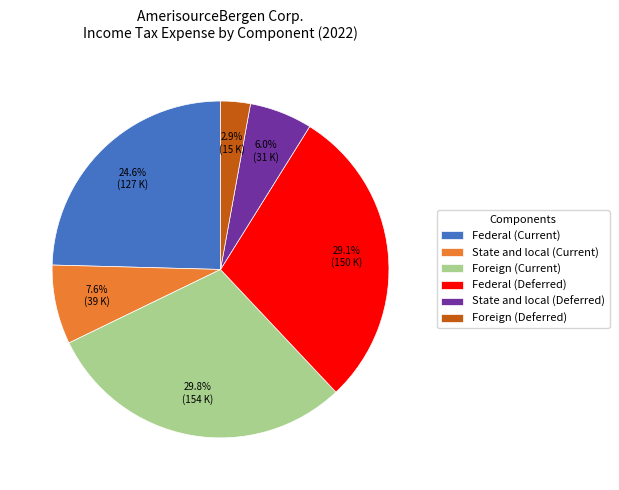

True or false: State and local (Current) accounts for 15% of the total.

False